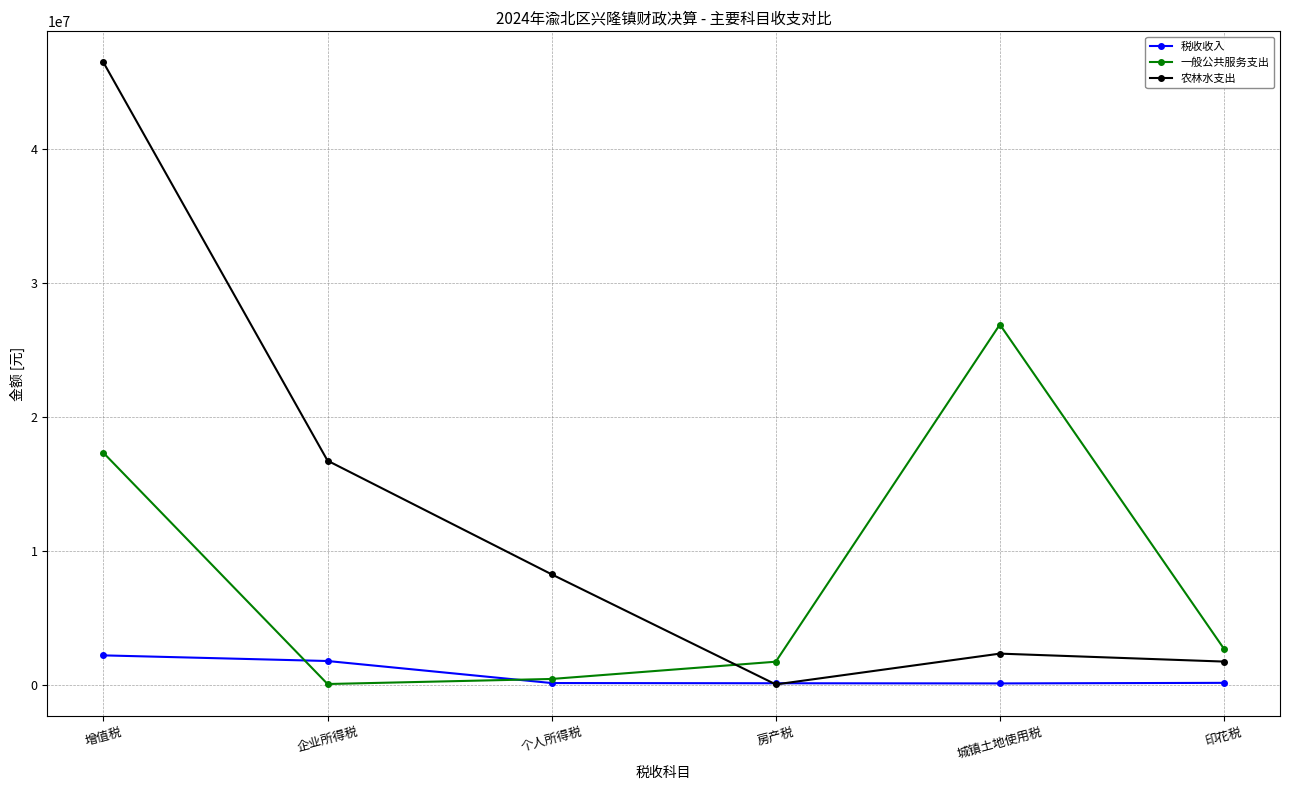

What is the minimum value shown in the chart?

9810.0